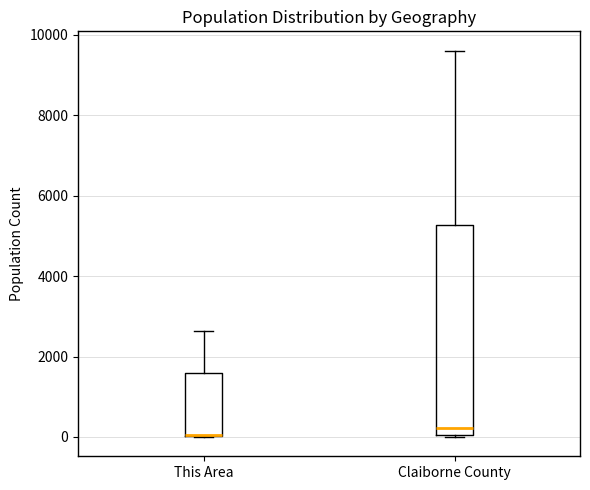

Where is the upper edge of the box for This Area on the y-axis? The values are not printed on the chart, so give them approximately, as read against the axis.

1600